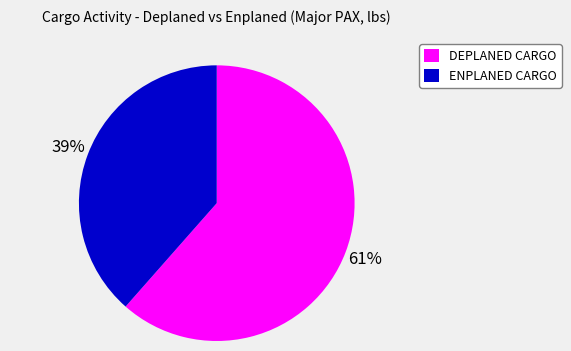

Is it true that ENPLANED CARGO is 45% of the pie?

False